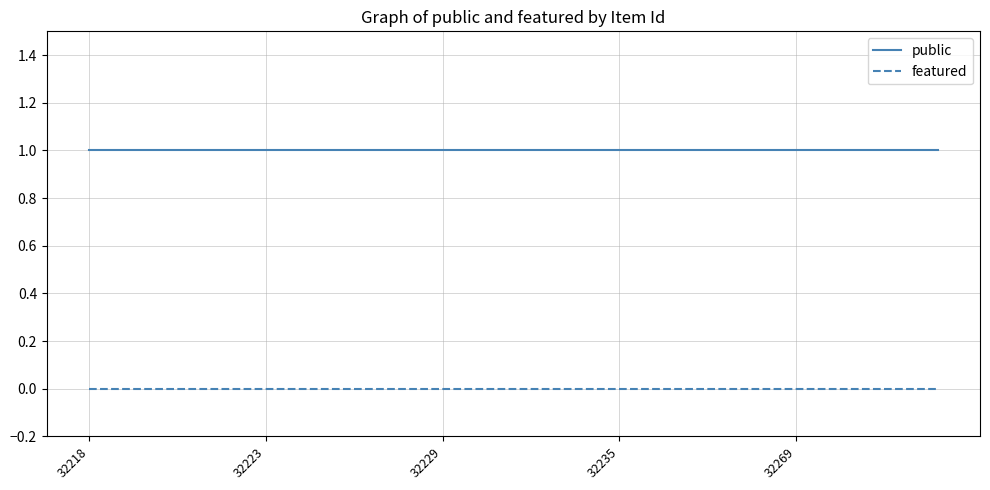

True or false: featured and public cross at least once.

False